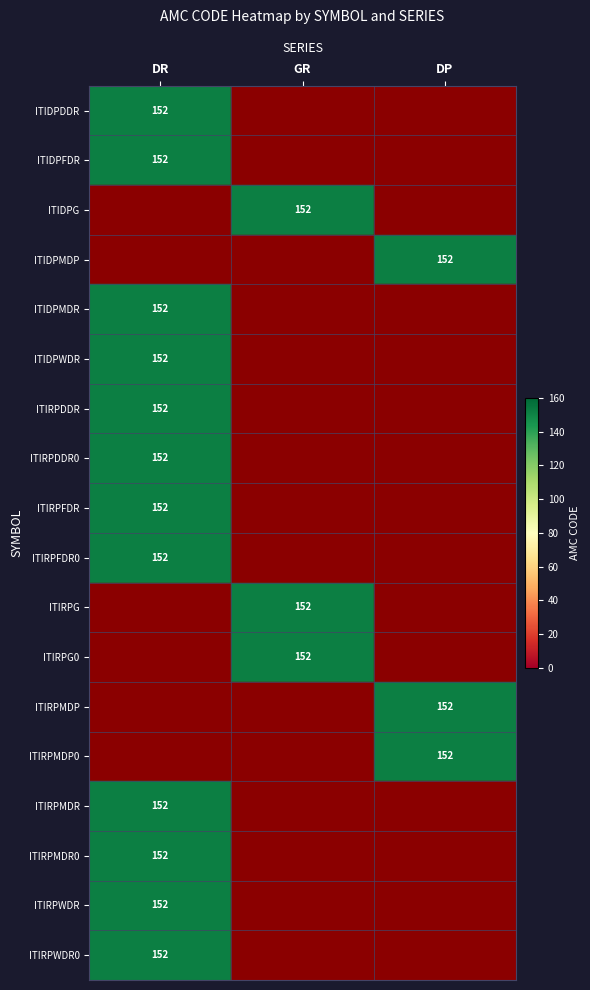

At ITIRPFDR, list the series in order from smallest to largest.

GR, DP, DR